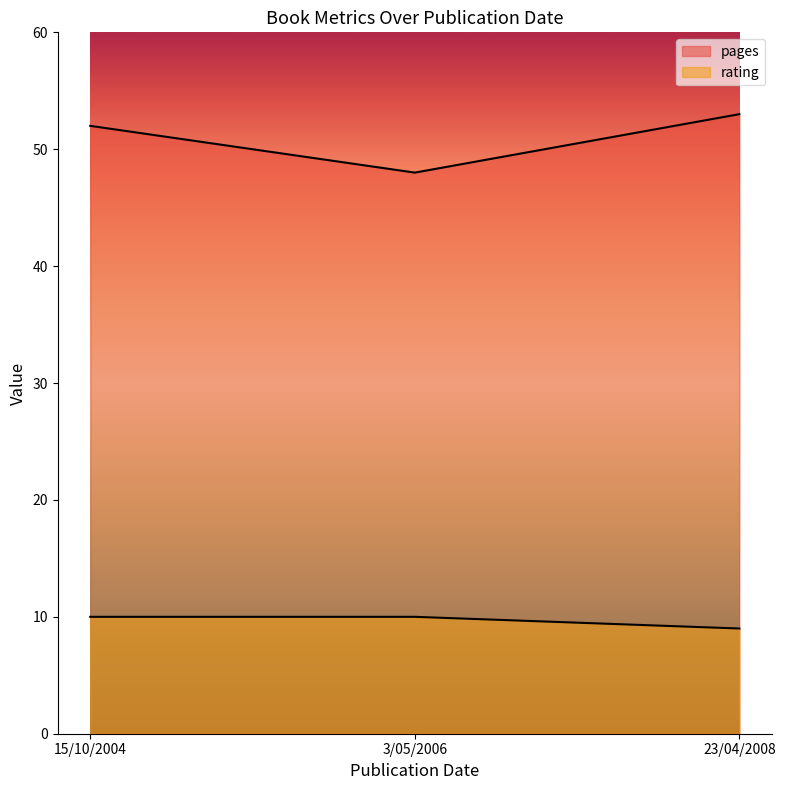

How many lines are shown in the chart?

2